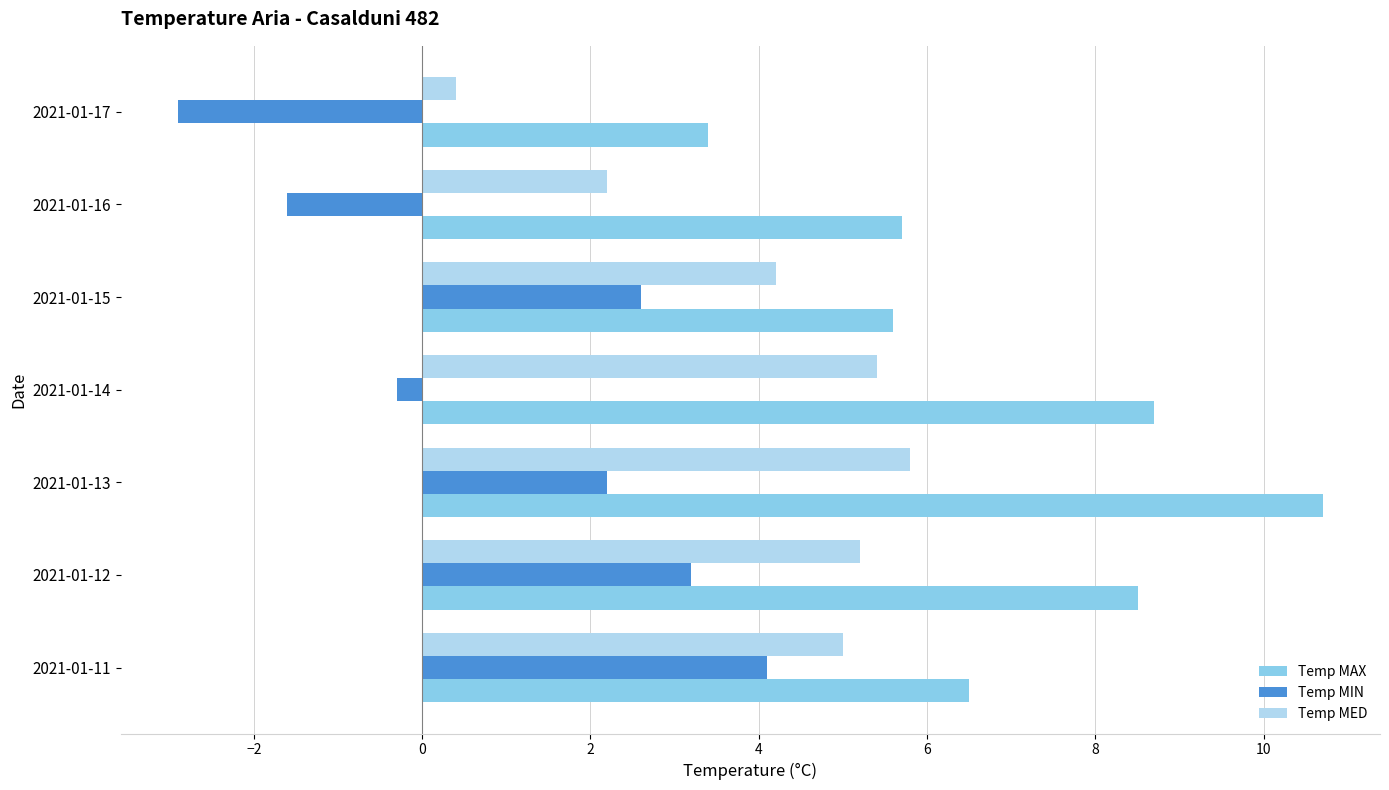

List the series in order of their overall mean, lowest first.

Temp MIN, Temp MED, Temp MAX